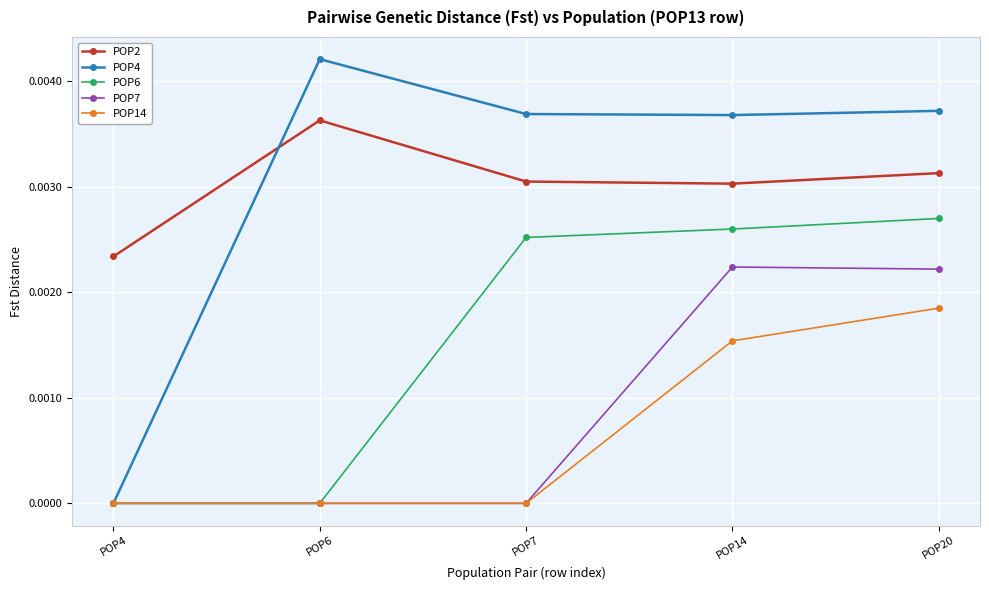

True or false: POP2 has a value of 0.0 at POP7.

True